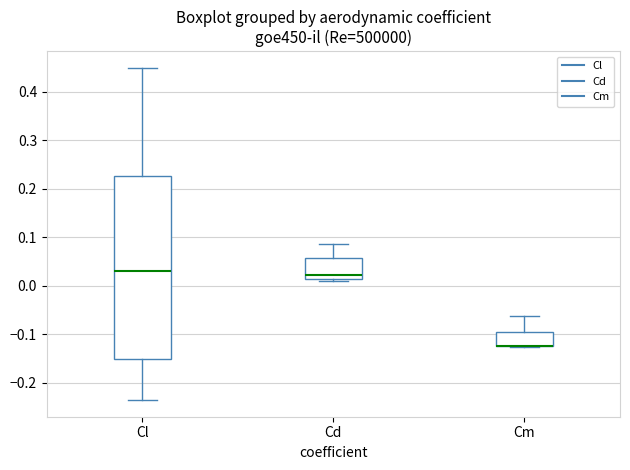

Where is the upper edge of the box for Cl on the y-axis? The values are not printed on the chart, so give them approximately, as read against the axis.

0.23